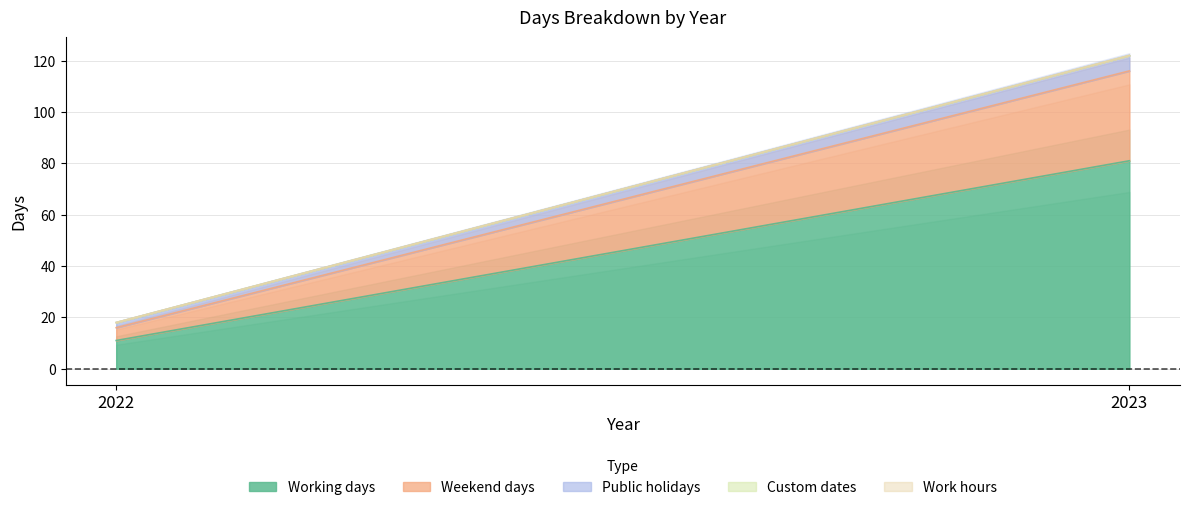

What is the total value across all series at 2023?

122